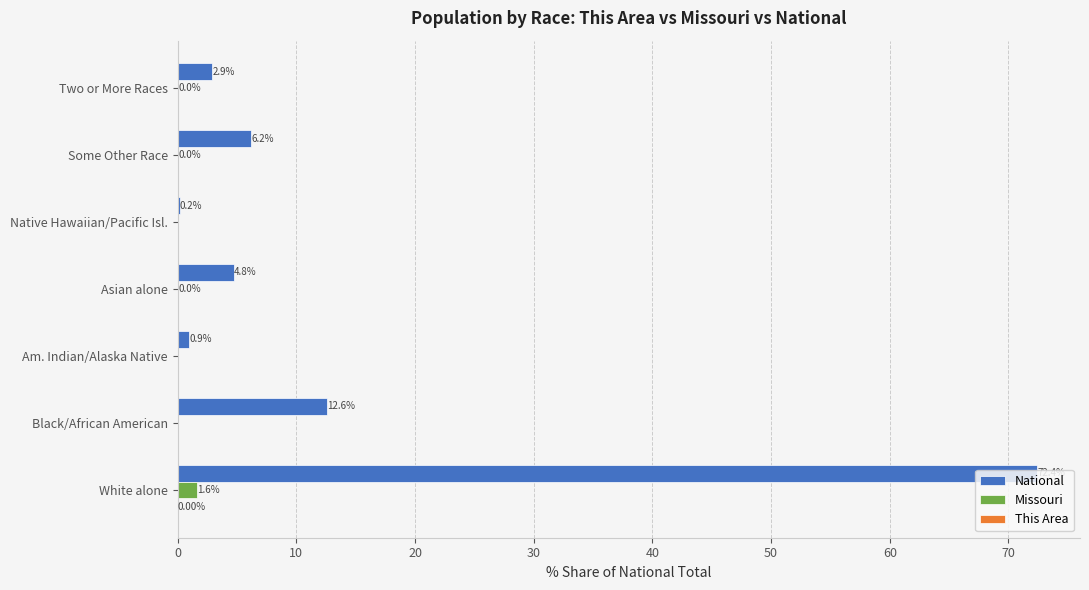

What is the sum of all National values?

100.0